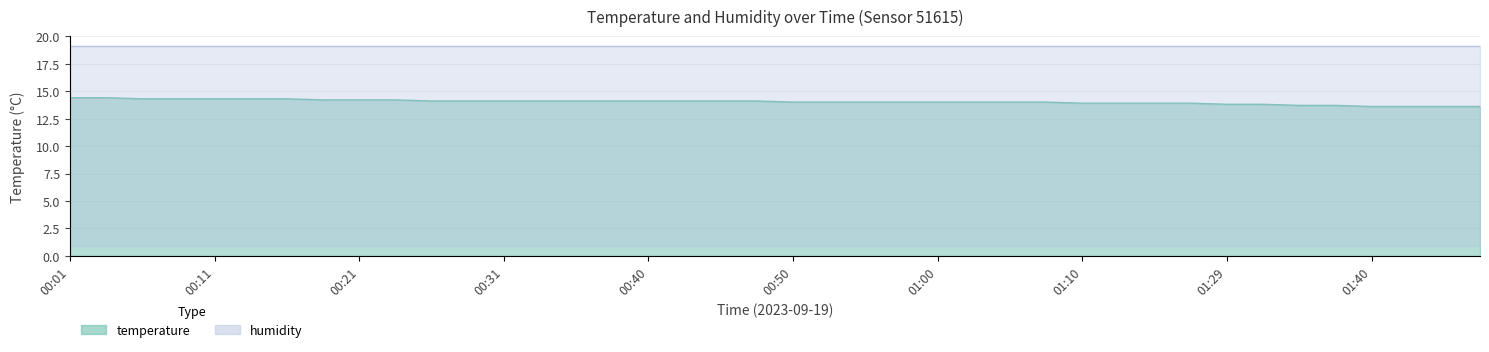

What value does the data have at 00:45?

14.1